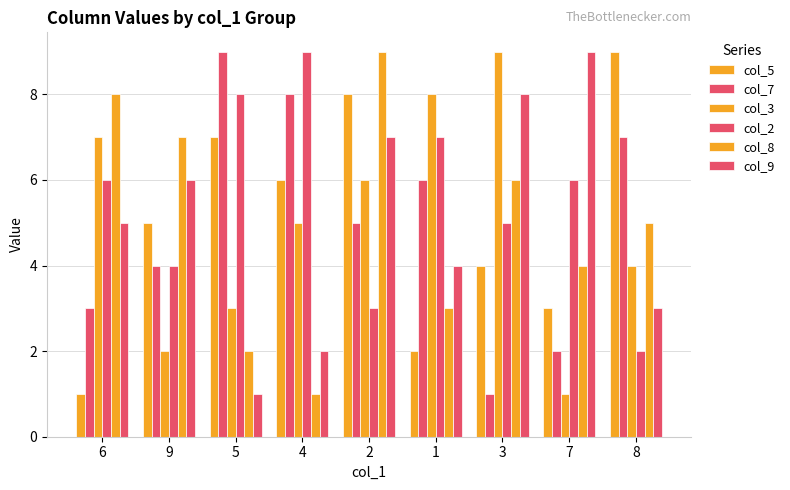

What is the difference between the highest and lowest values at 4?

8